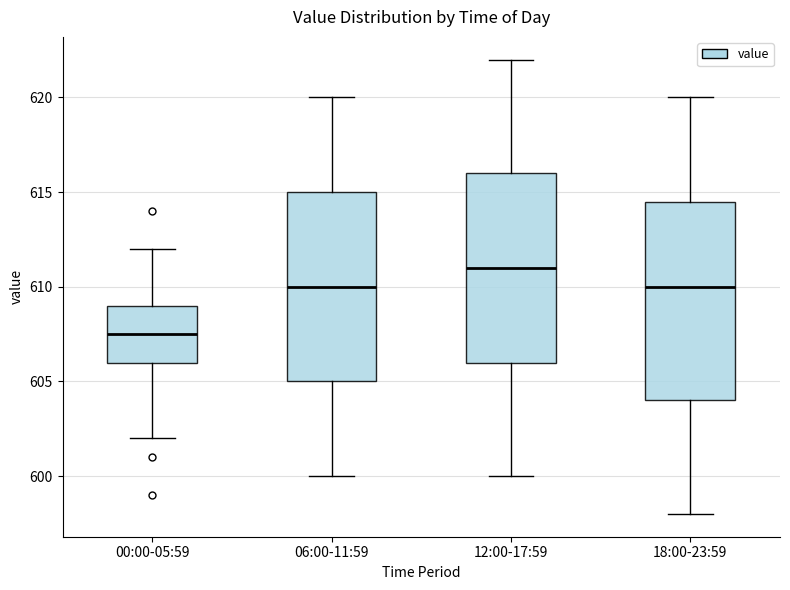

Which box is the tallest, from its lower edge to its upper edge?

18:00-23:59